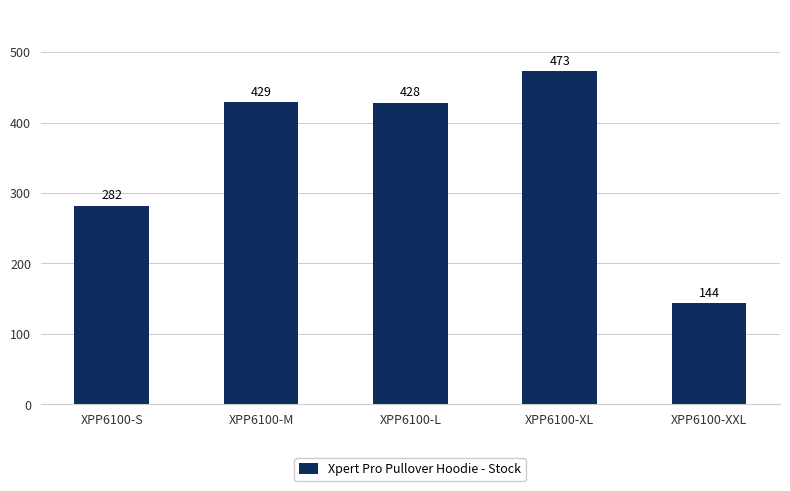

What is the value of the 5th bar from the left?

144